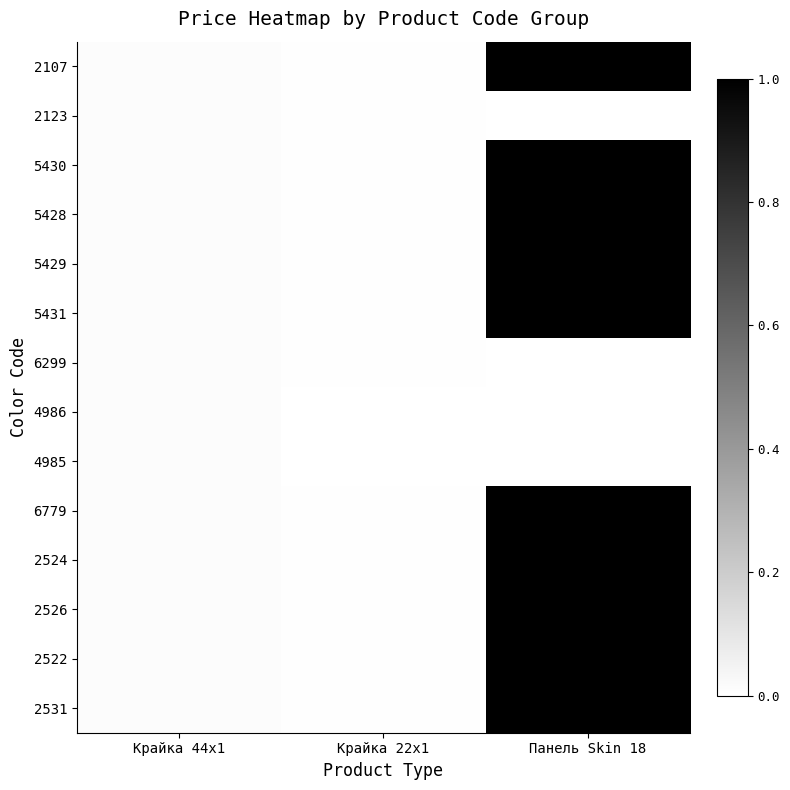

How many series are shown in this chart?

14